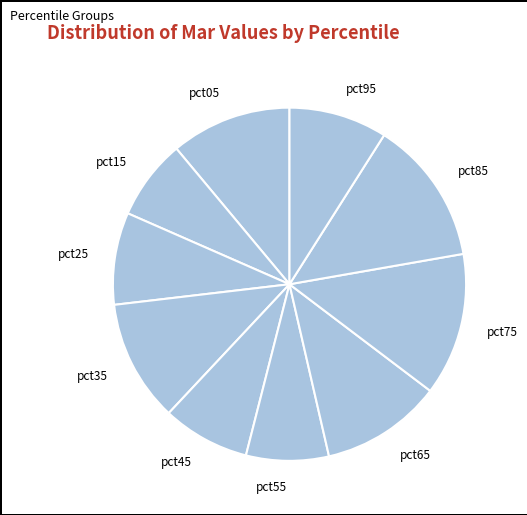

Do pct65 and pct95 together represent more than half of the pie?

No